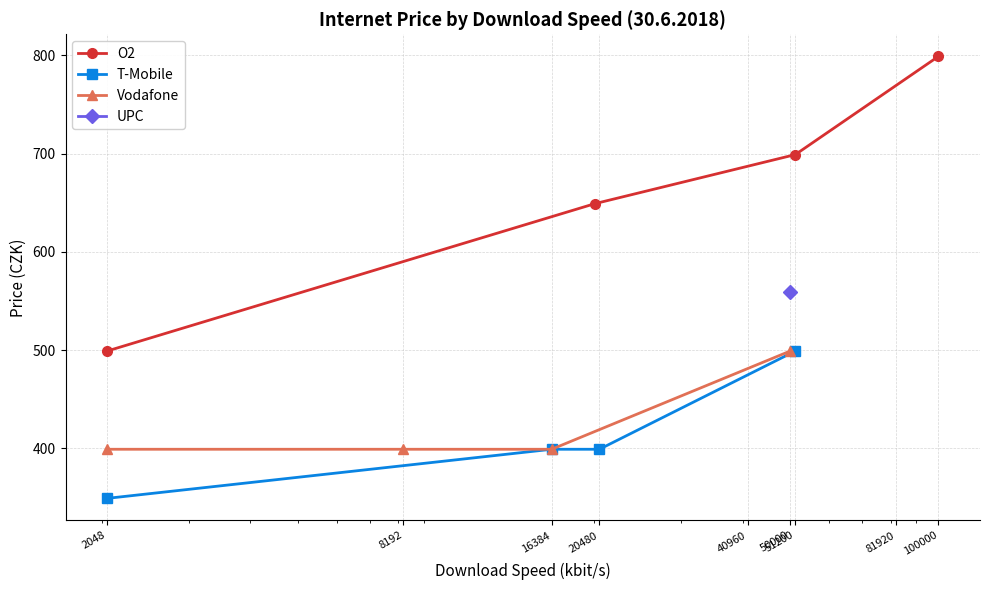

What is the minimum value for O2?

499